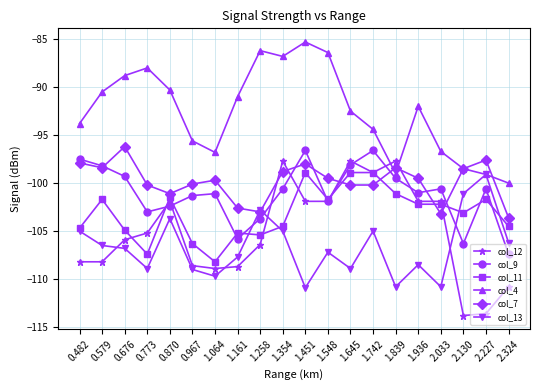

Is it true that col_11 equals -98.9 at 1.742?

True